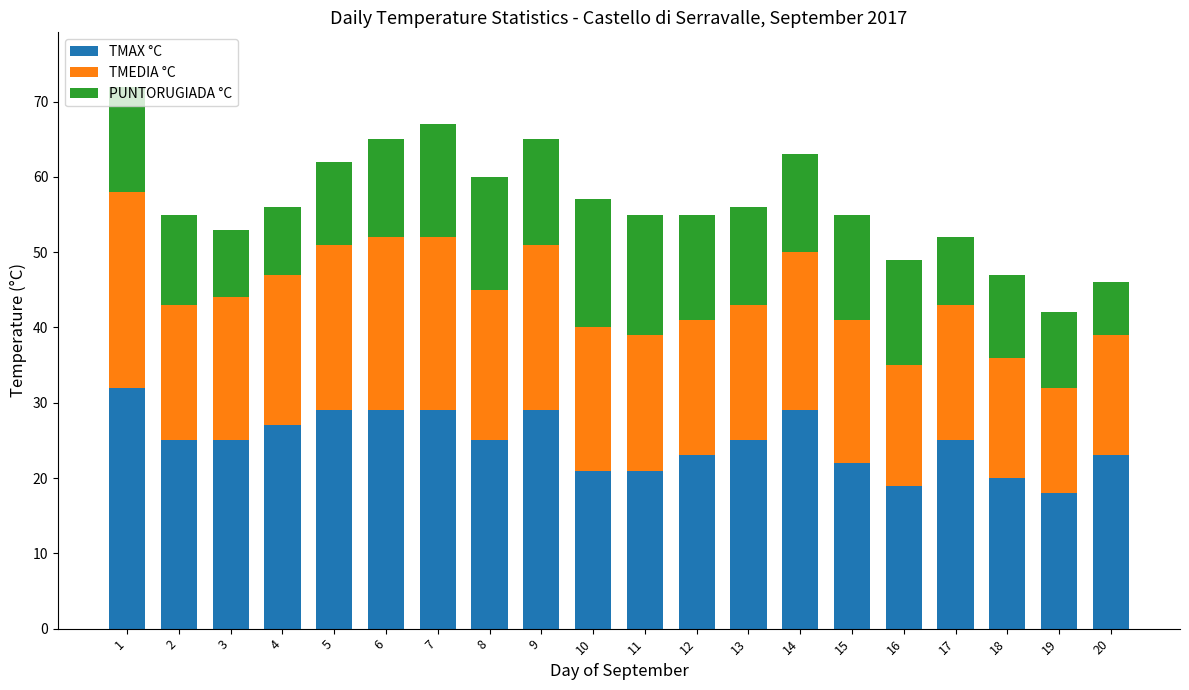

What value does the TMAX °C series have at 10?

21